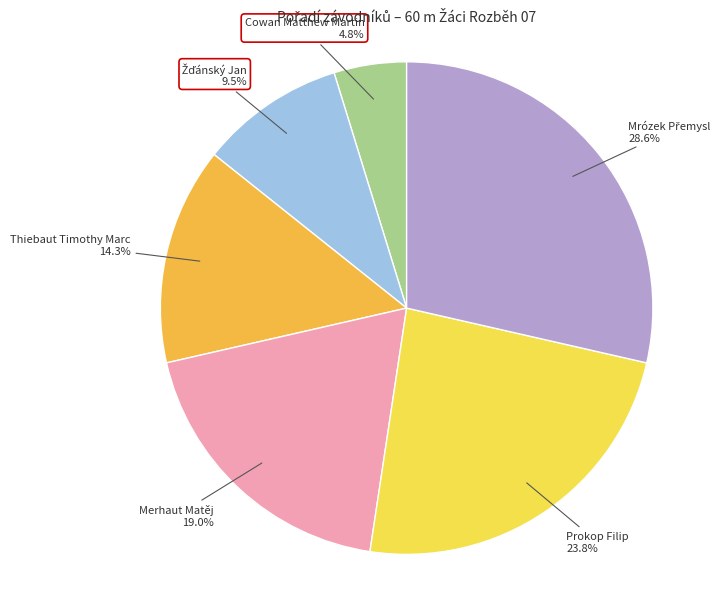

What is the ratio of the value at Prokop Filip to the value at Cowan Matthew Martin?

5.0